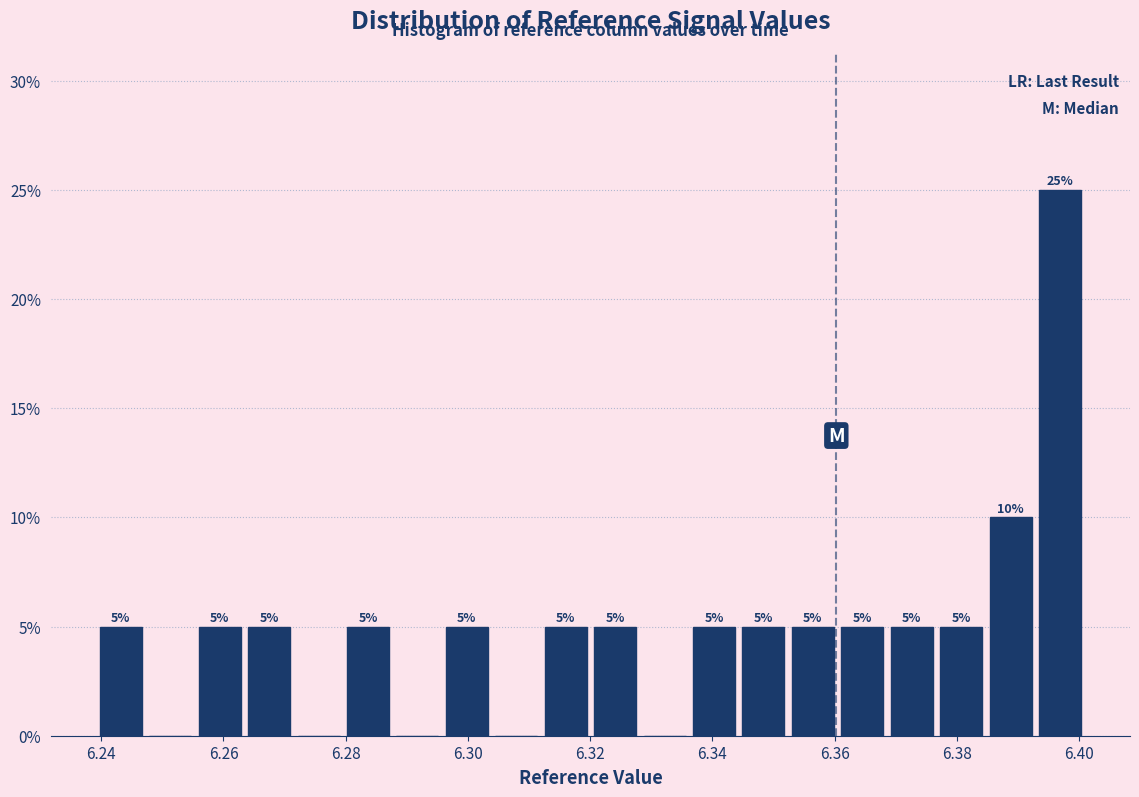

Over which range of the x-axis is the bar tallest?

6.392 to 6.400